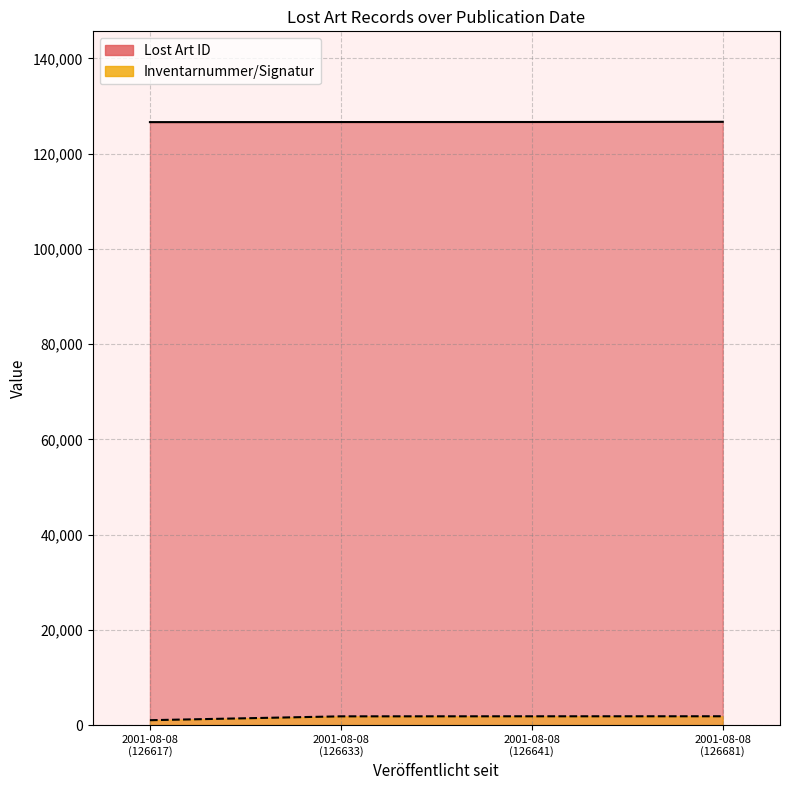

At which label does Inventarnummer/Signatur first exceed 1838?

2001-08-08 (126681)